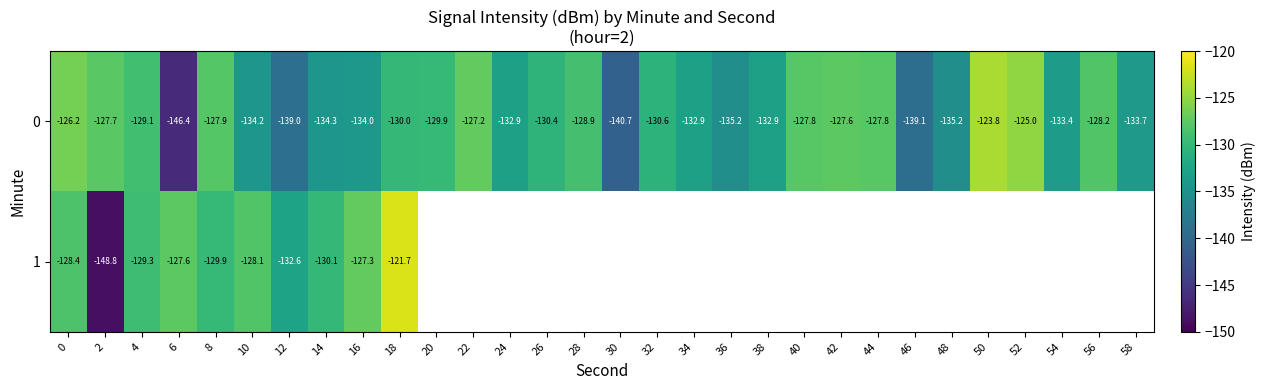

Where is 1 nearest to the value -135?

12